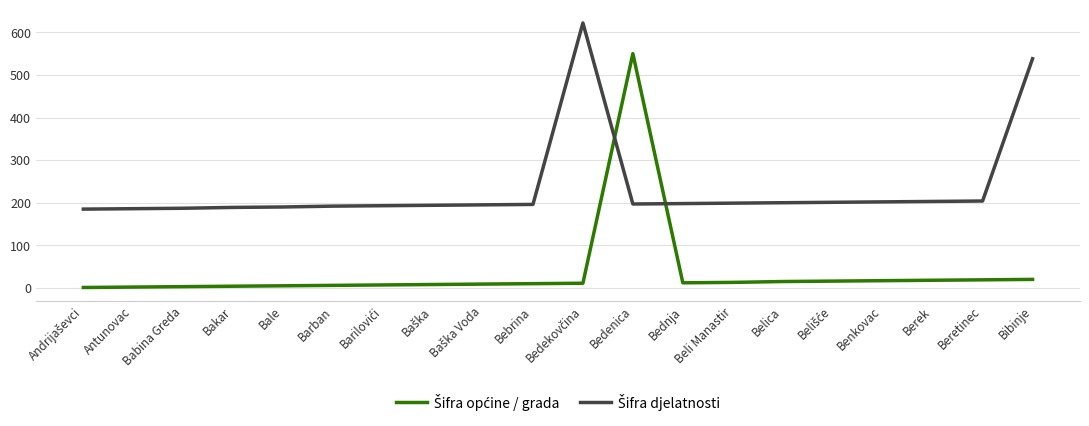

Does the chart display data point markers on the line(s)?

No